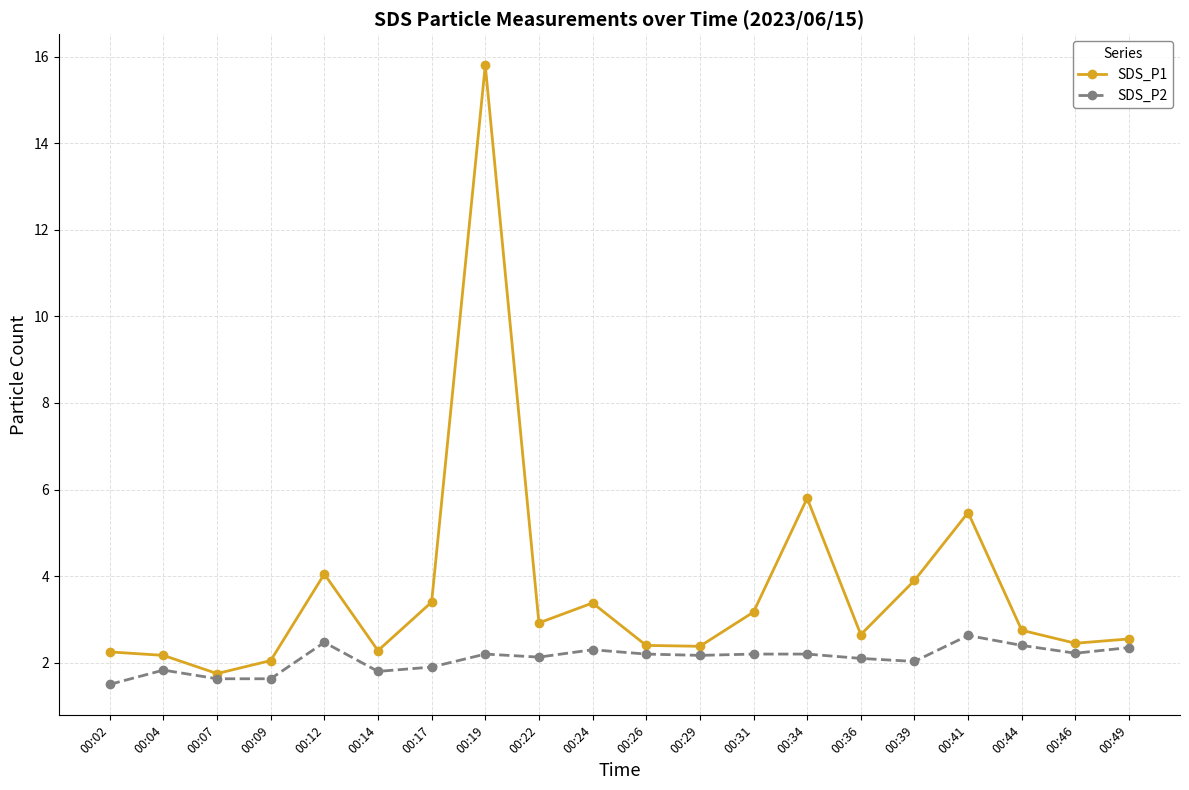

True or false: SDS_P1 has more than 1 interior local peaks.

True